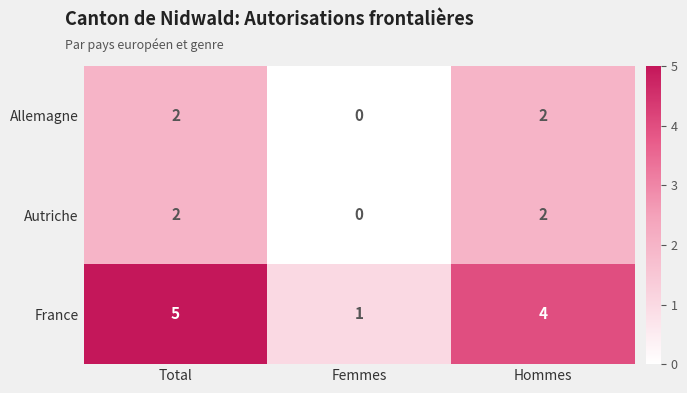

True or false: Allemagne has a value of 3 at Total.

False